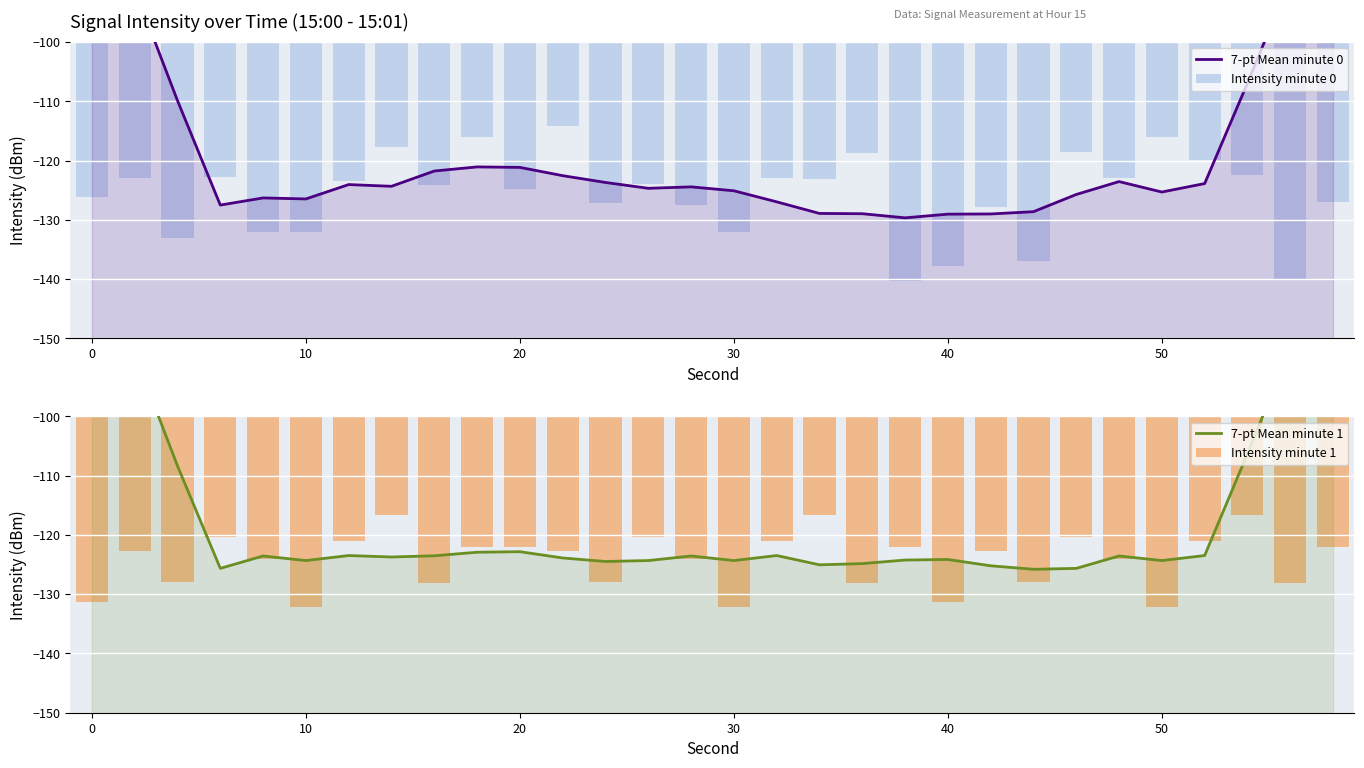

What is the average value of the Intensity minute 1 series?

-124.3